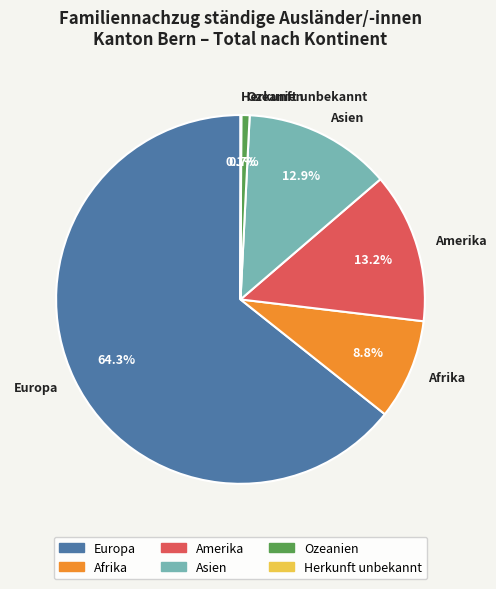

To the nearest percent, what percentage of the pie is Ozeanien?

1%